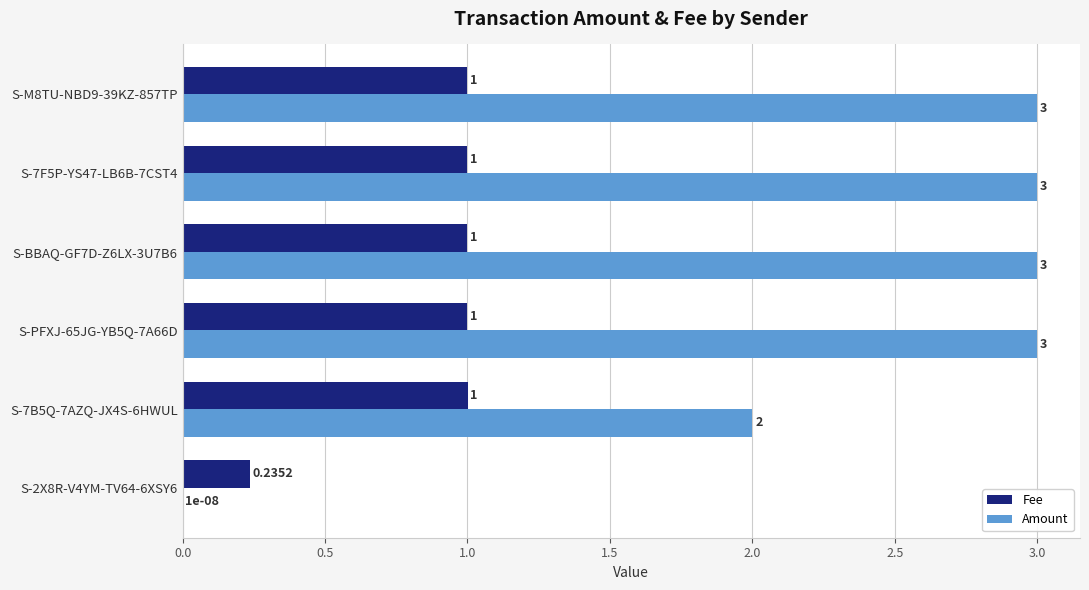

Which series has the largest total across all categories?

Amount